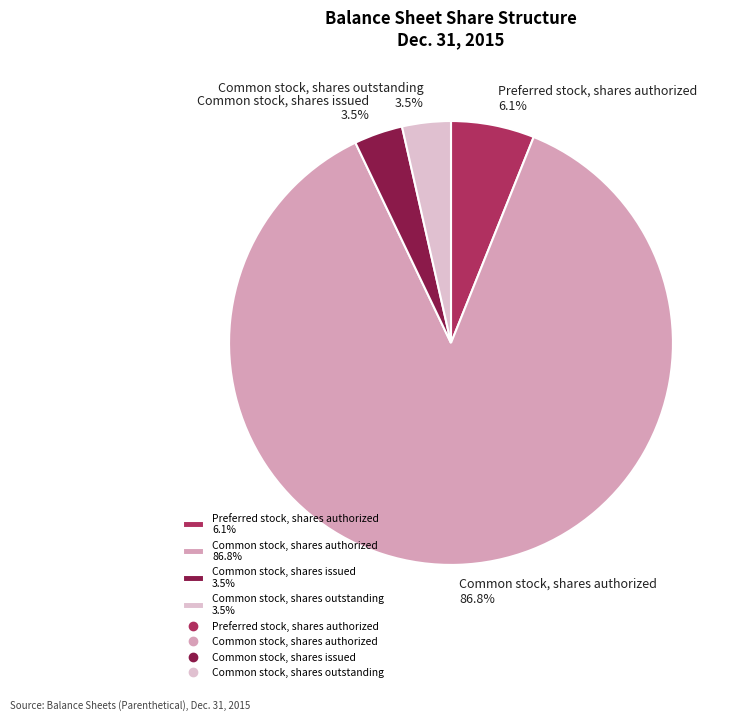

What is the largest slice in the pie chart?

Common stock, shares authorized 86.8%